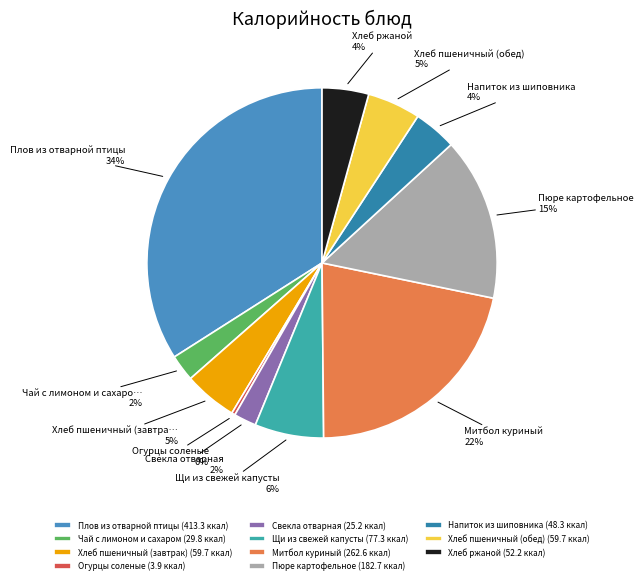

To the nearest percent, what portion does Хлеб пшеничный (завтрак) represent?

5%